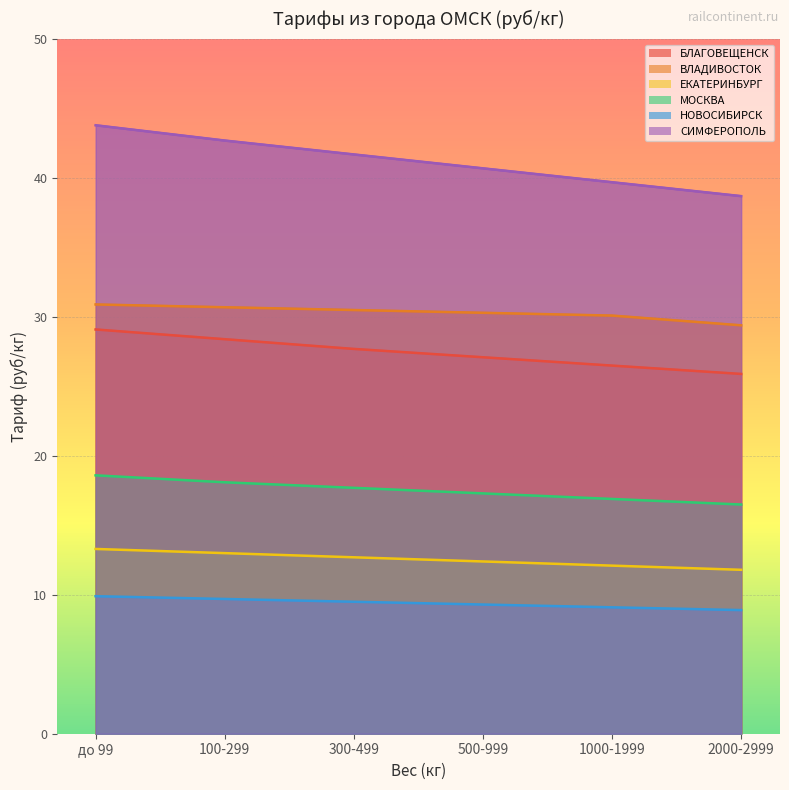

True or false: ЕКАТЕРИНБУРГ has more than 1 interior local peaks.

False